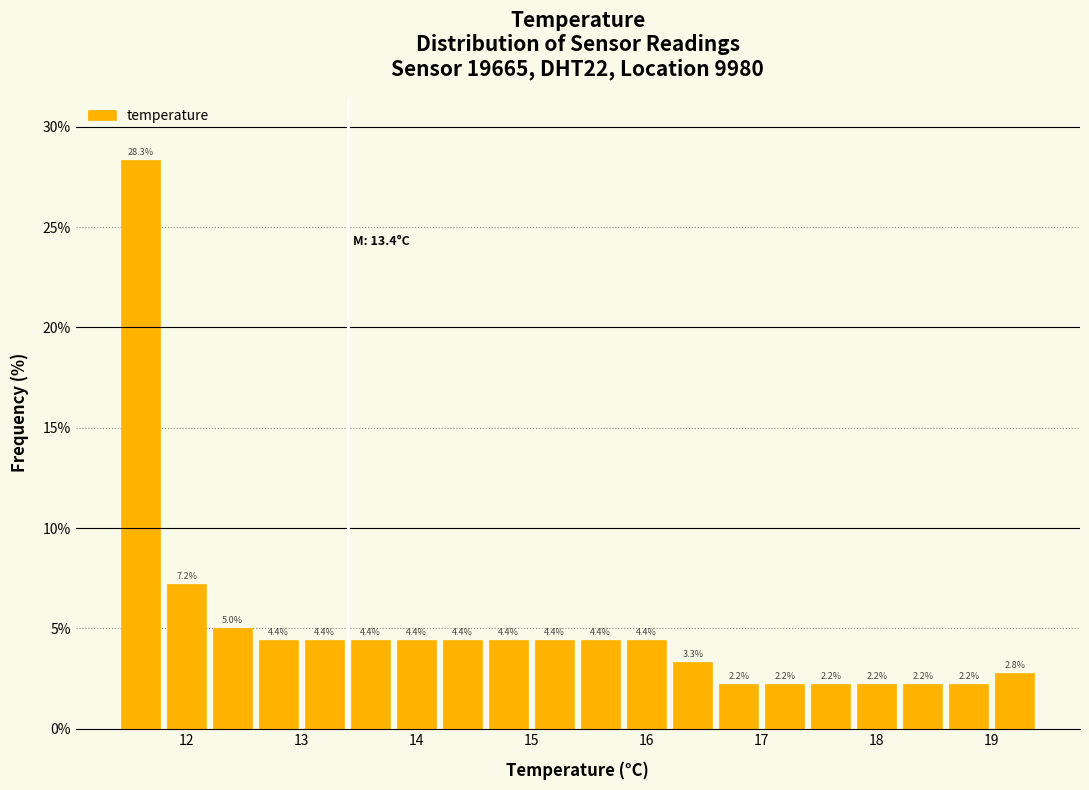

How tall is the bar that spans 18.2 to 18.6 on the x-axis?

2.2